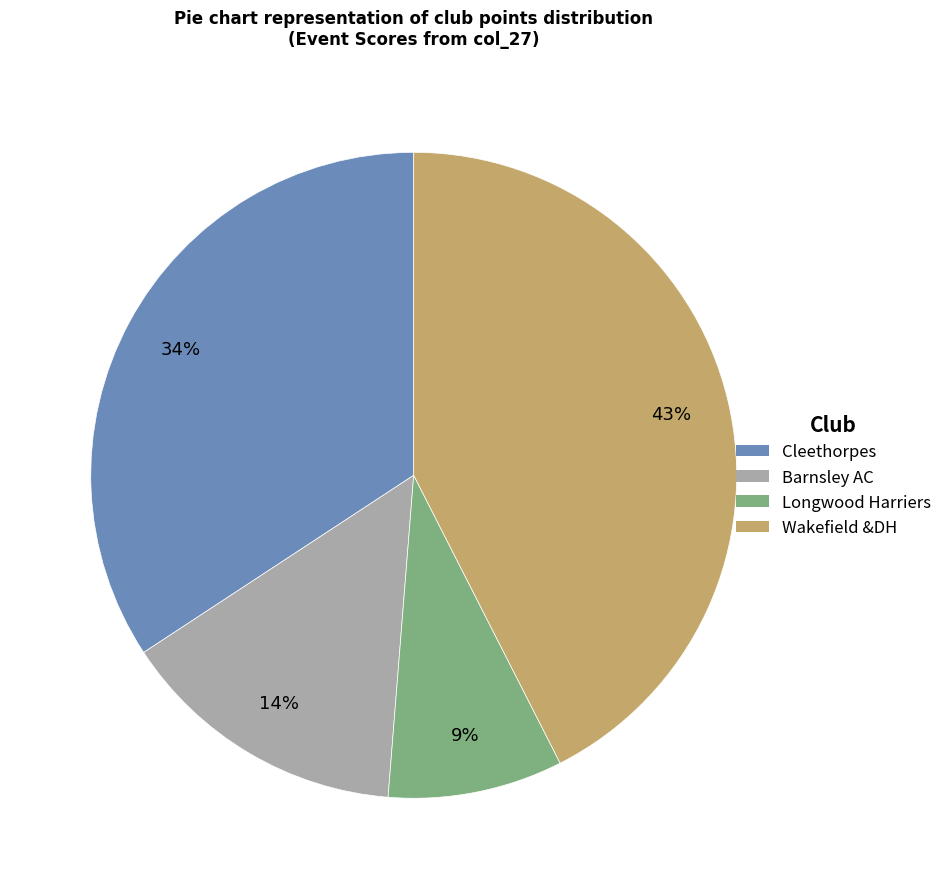

Rank the categories by value from lowest to highest.

Longwood Harriers, Barnsley AC, Cleethorpes, Wakefield &DH